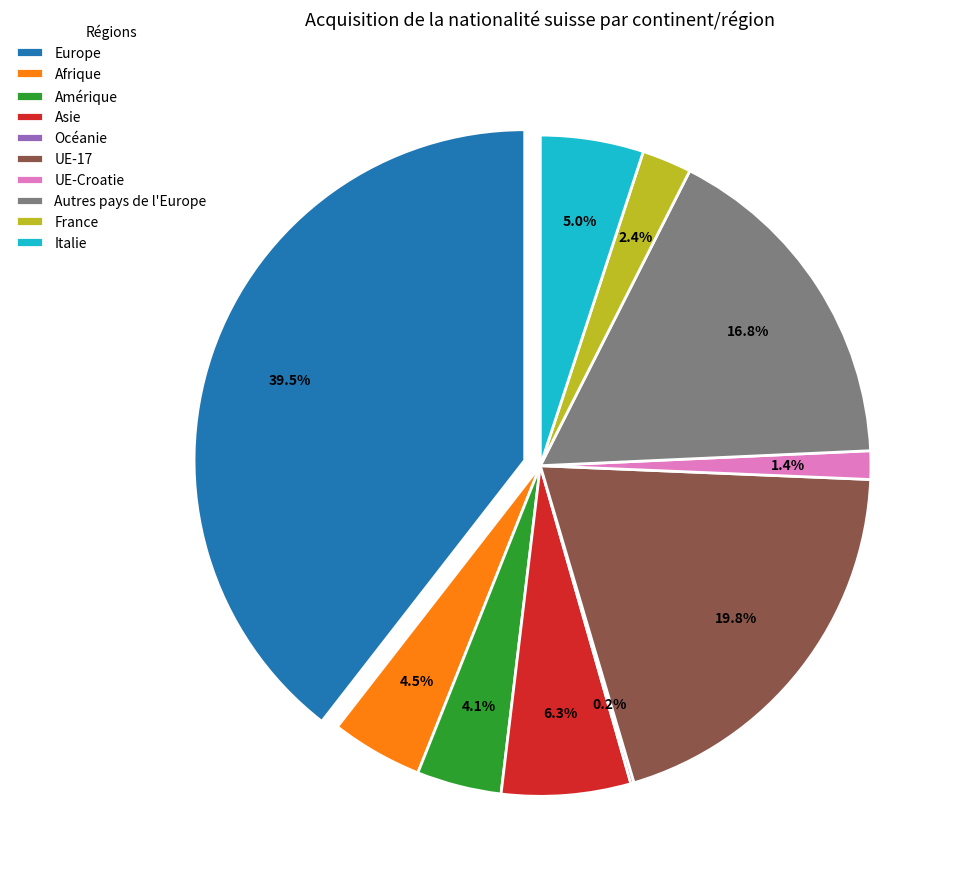

Which slice is the smallest?

Océanie